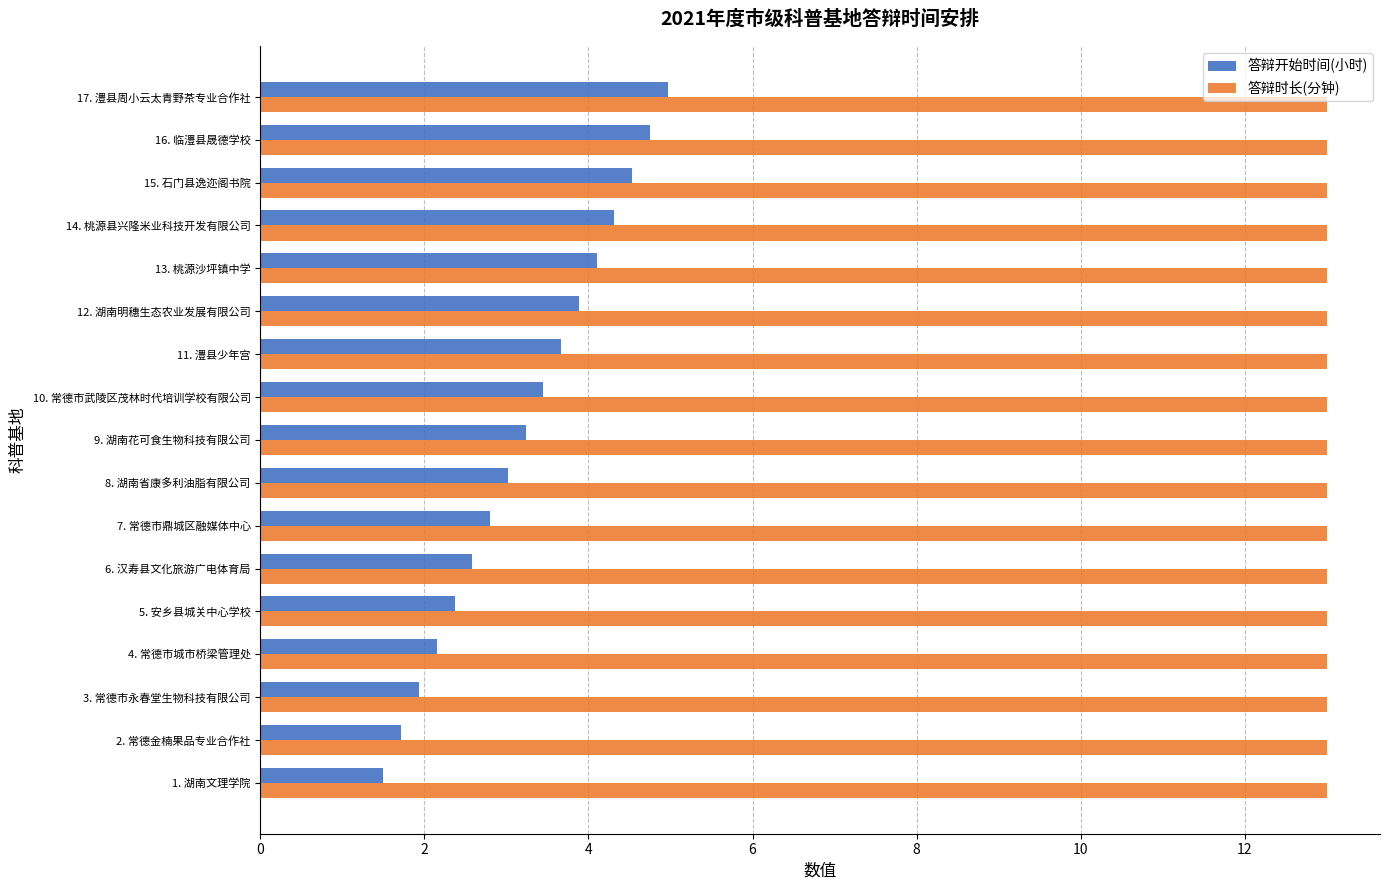

Rank the series at 10. 常德市武陵区茂林时代培训学校有限公司 from highest to lowest value.

答辩时长(分钟), 答辩开始时间(小时)